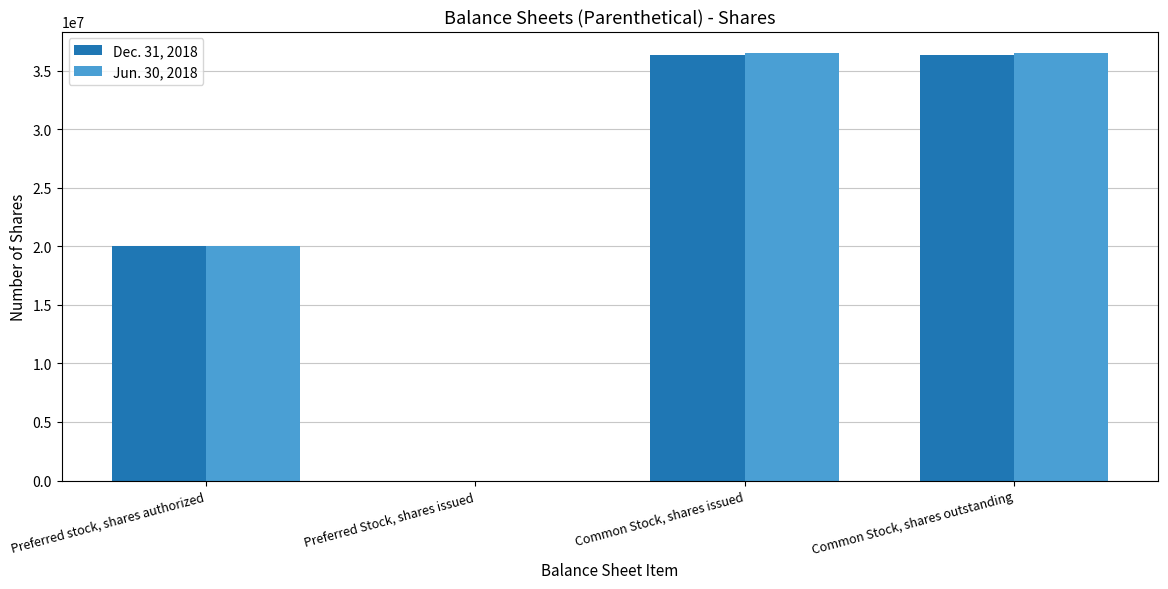

The value of Dec. 31, 2018 at Common Stock, shares outstanding is 36303800. True or false?

True